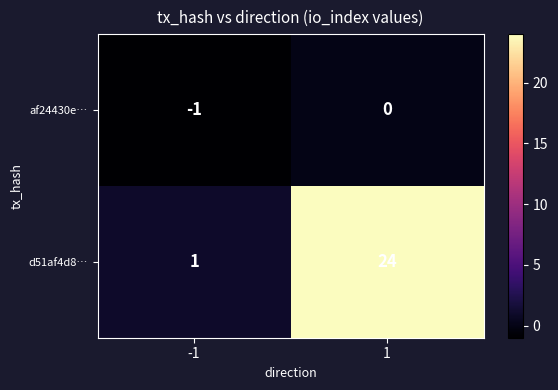

The value of af24430e… at 1 is 0. True or false?

True